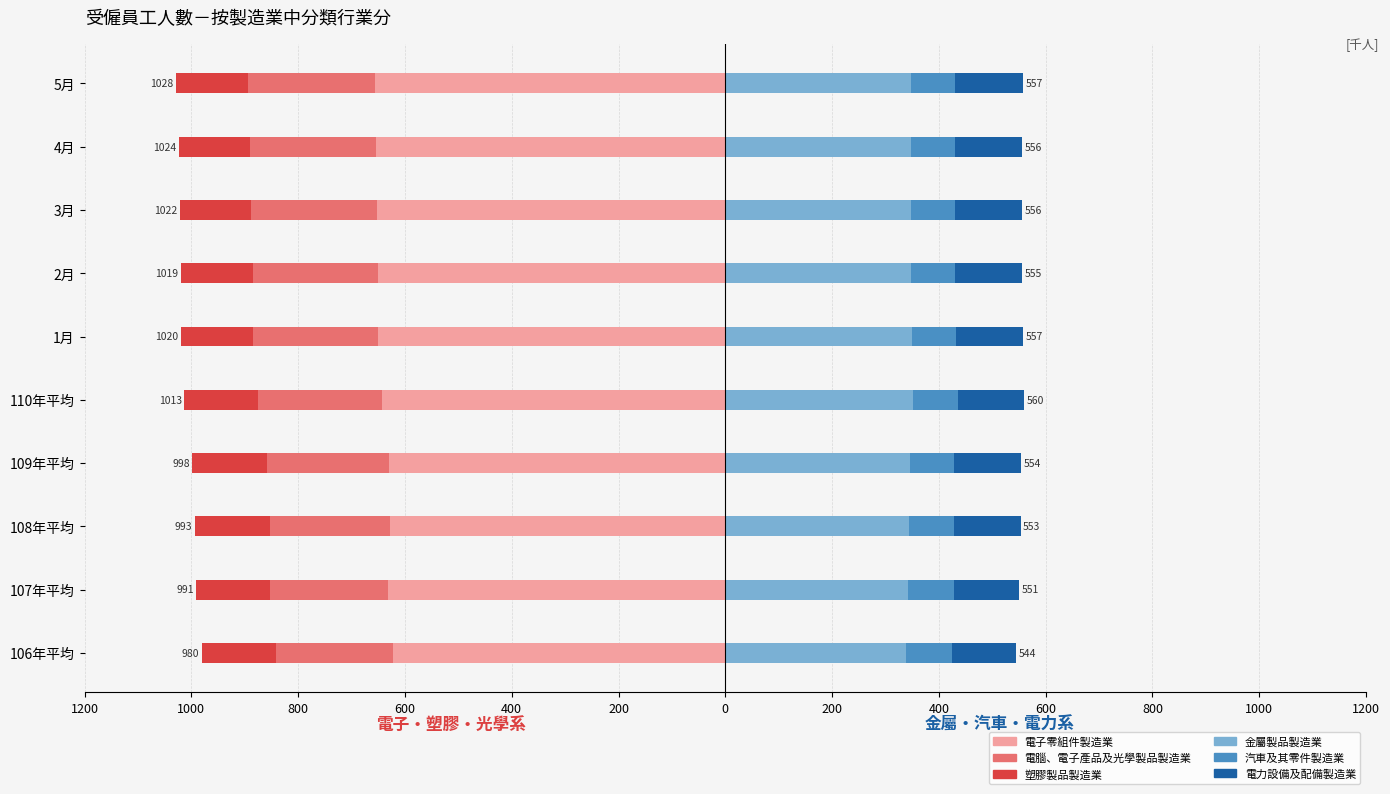

Reading right to left, what are all the values shown in this chart?

電子零組件製造業: -656	-654	-652	-650	-650	-643	-630	-628	-632	-622
電腦、電子產品及光學製品製造業: -238	-237	-236	-235	-235	-233	-229	-225	-220	-220
塑膠製品製造業: -134	-133	-134	-134	-135	-137	-139	-140	-139	-138
金屬製品製造業: 348	348	348	348	349	351	346	344	342	338
汽車及其零件製造業: 83	82	82	82	83	84	83	85	86	86
電力設備及配備製造業: 126	126	126	125	125	125	125	124	123	120